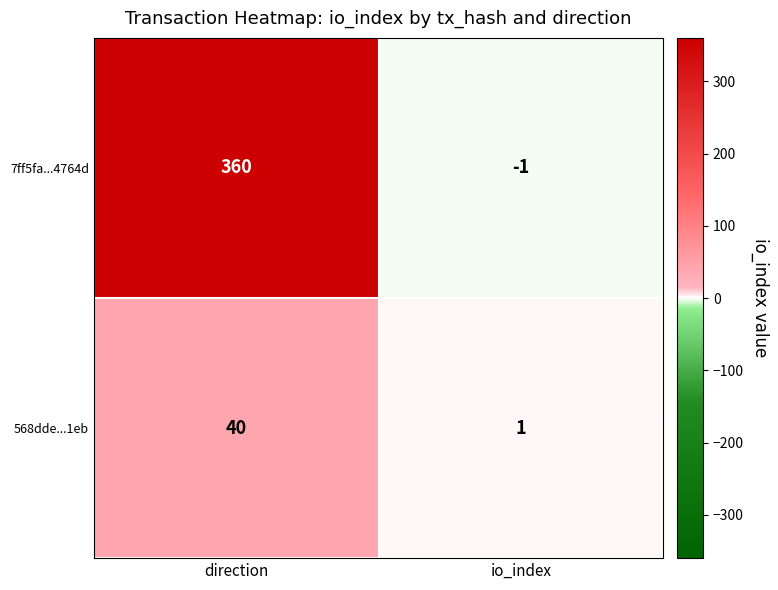

Reading left to right, extract all data points from this chart.

7ff5fa...4764d: direction=360	io_index=-1
568dde...1eb: direction=40	io_index=1